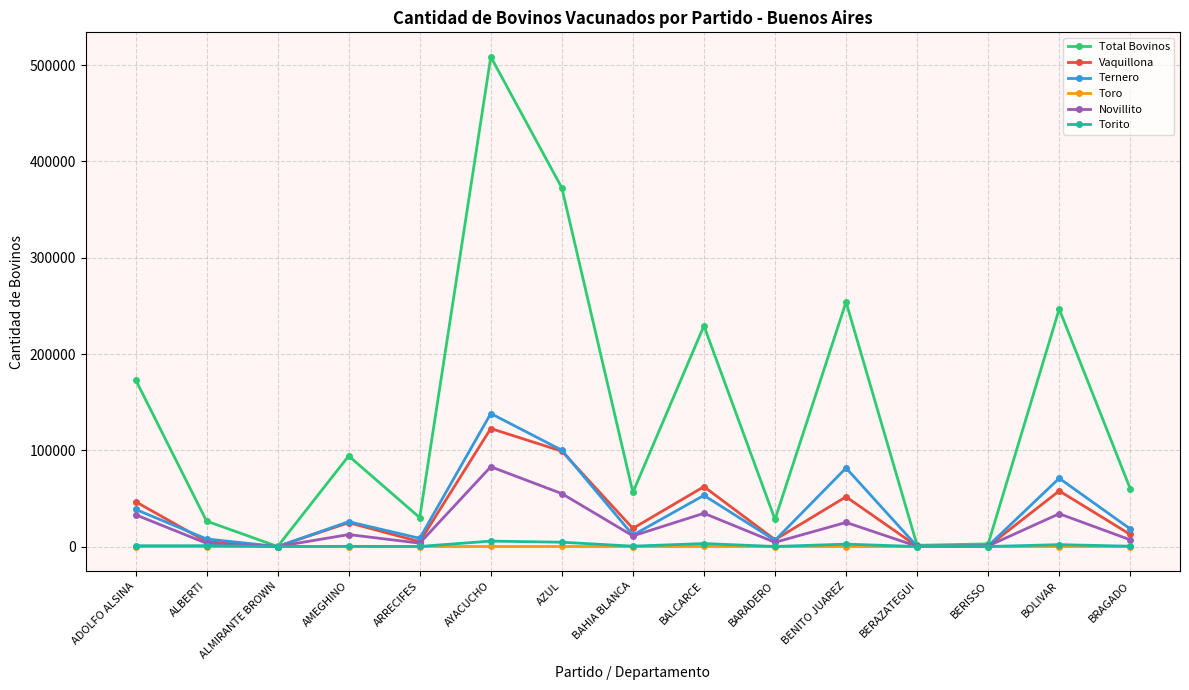

At which category is the sum across all series the highest?

AYACUCHO